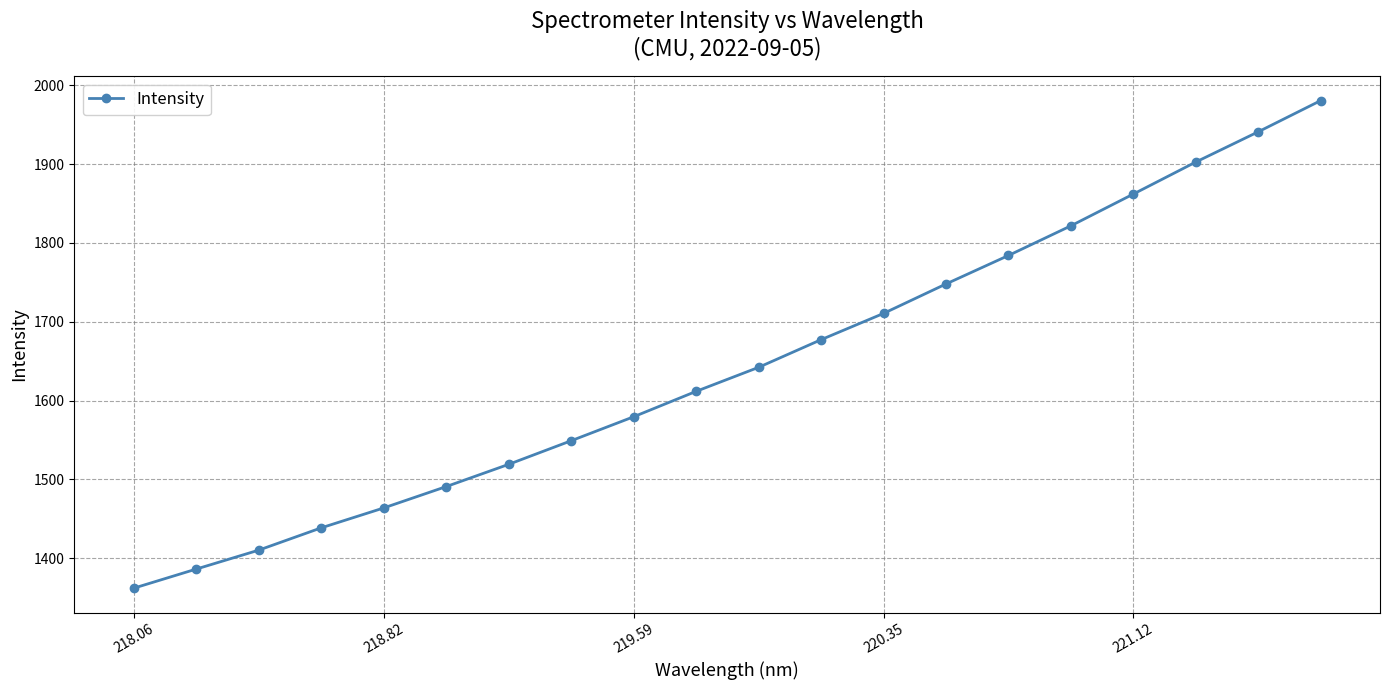

What is the difference between the maximum and minimum values?

618.5